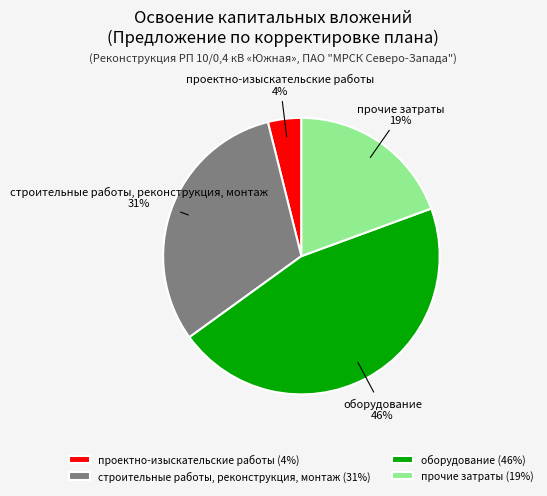

Is there any slice that represents more than half of the pie?

No